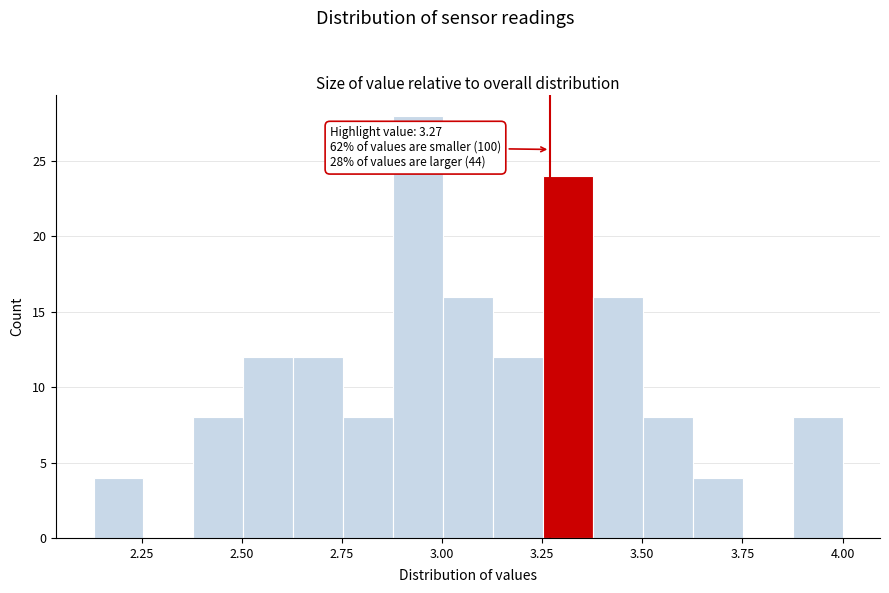

Read against the x-axis, roughly where is the centre of the tallest bar?

2.95